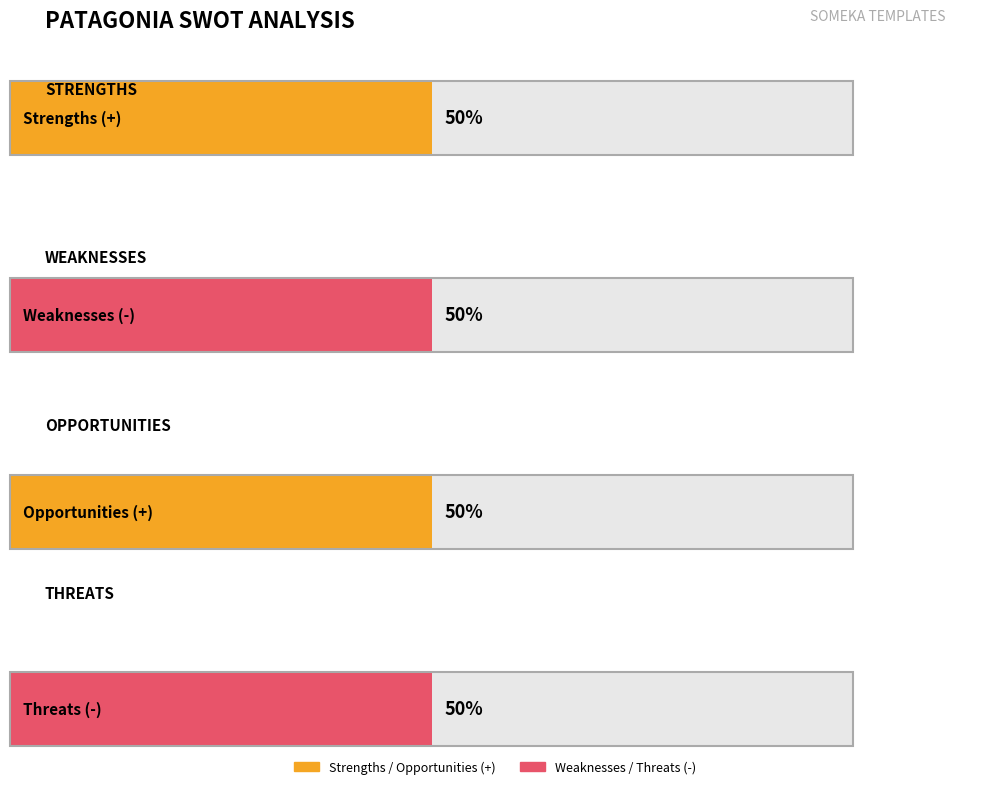

The value of Threats at 1 is 2. True or false?

False